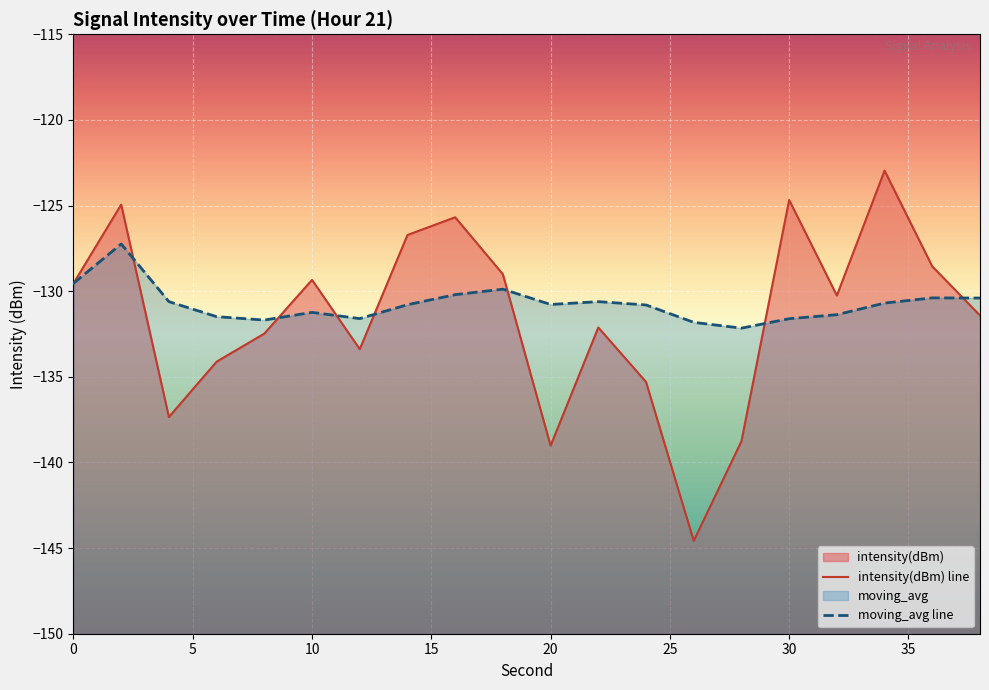

True or false: moving_avg has a value of -131.6 at 30.

True